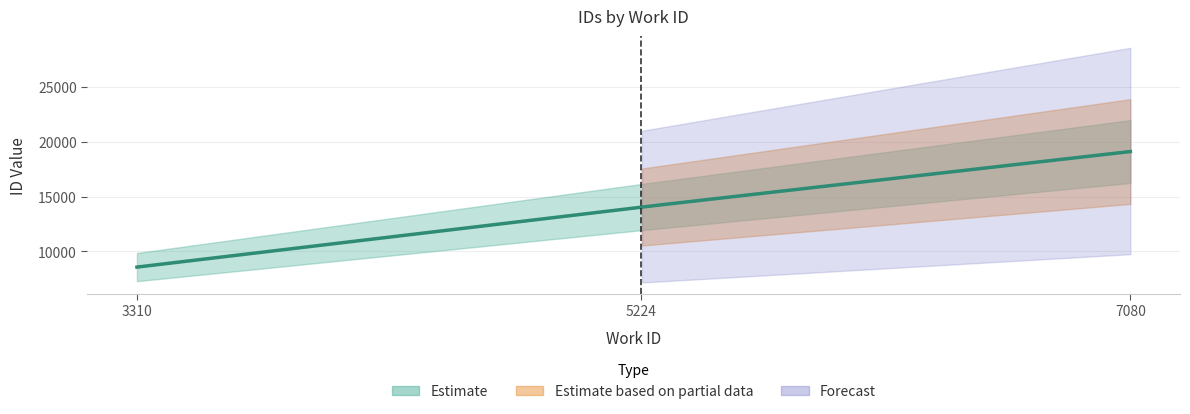

True or false: the data shows 8576 at 3310.

True